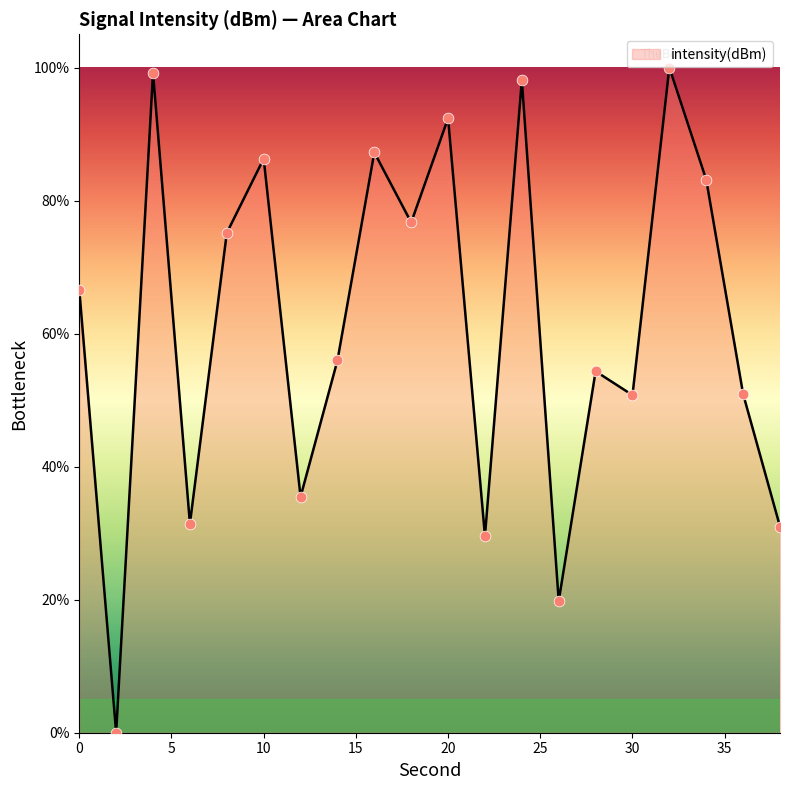

What is the greatest value displayed?

100.0